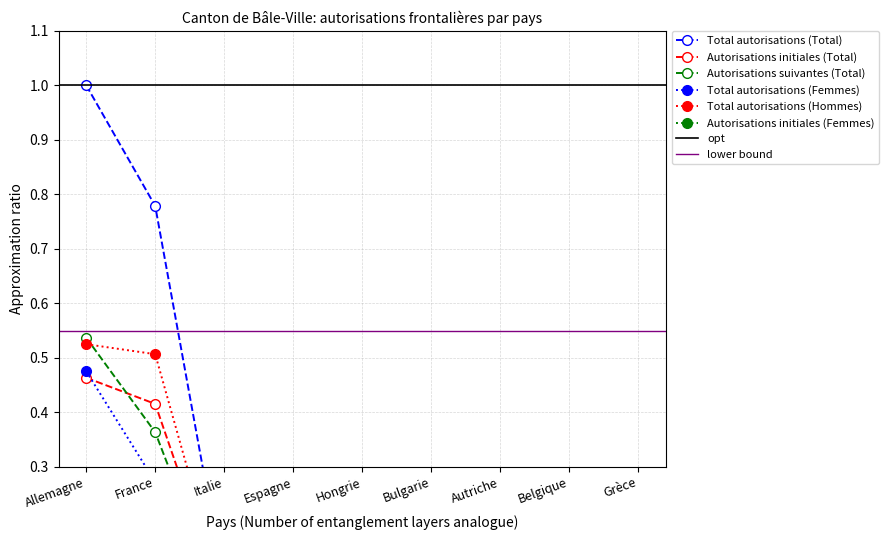

What is the label of the 2nd point from the right?

Belgique